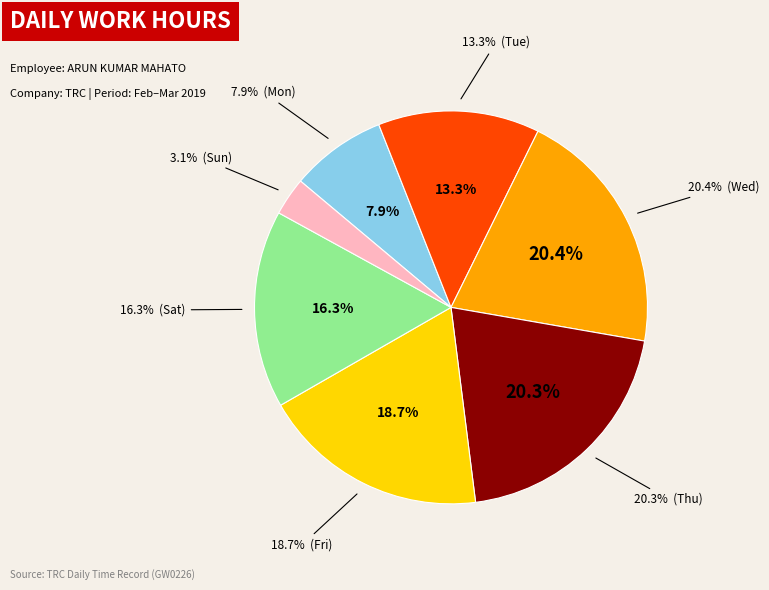

Is there any slice that represents more than half of the pie?

No